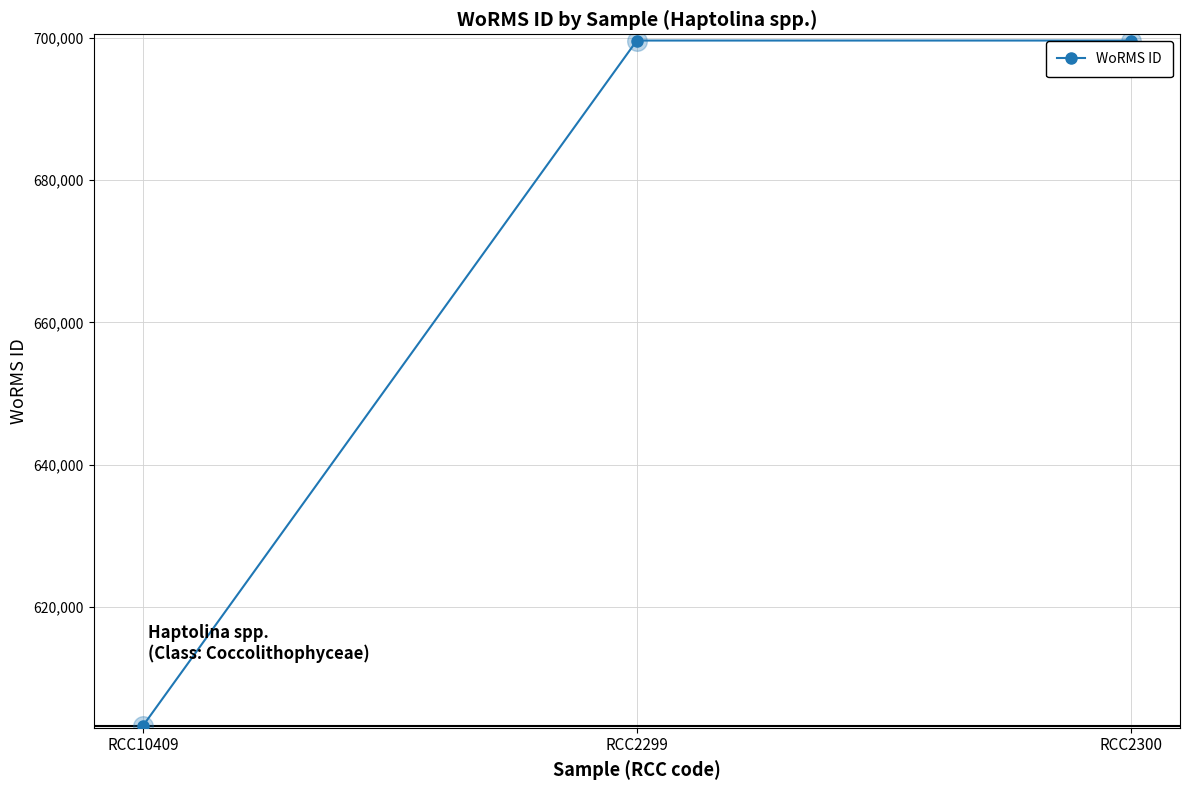

What is the ratio of the value at RCC2300 to the value at RCC10409?

1.2